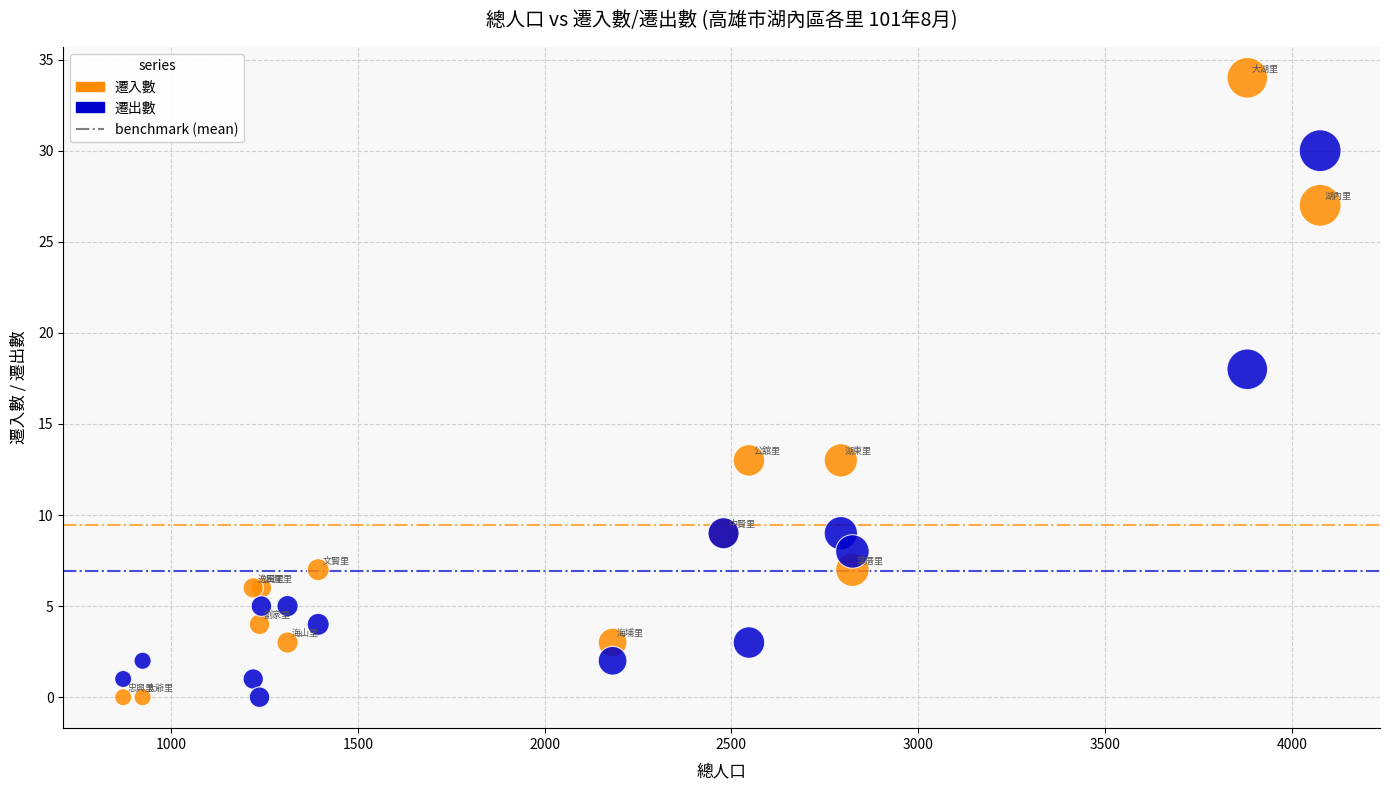

In the 遷入數 series, what Y value is closest to 17?

13